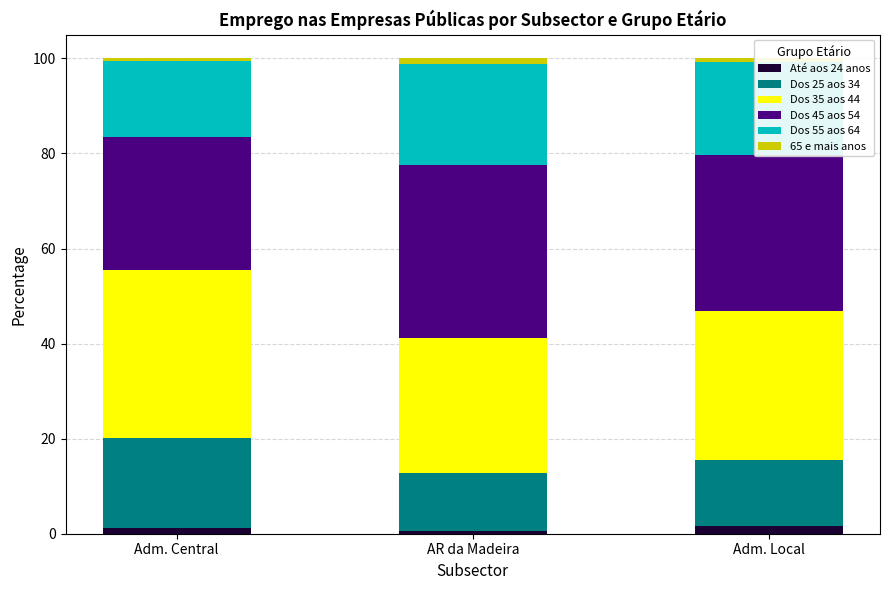

What is the average value of the Até aos 24 anos series?

1.2